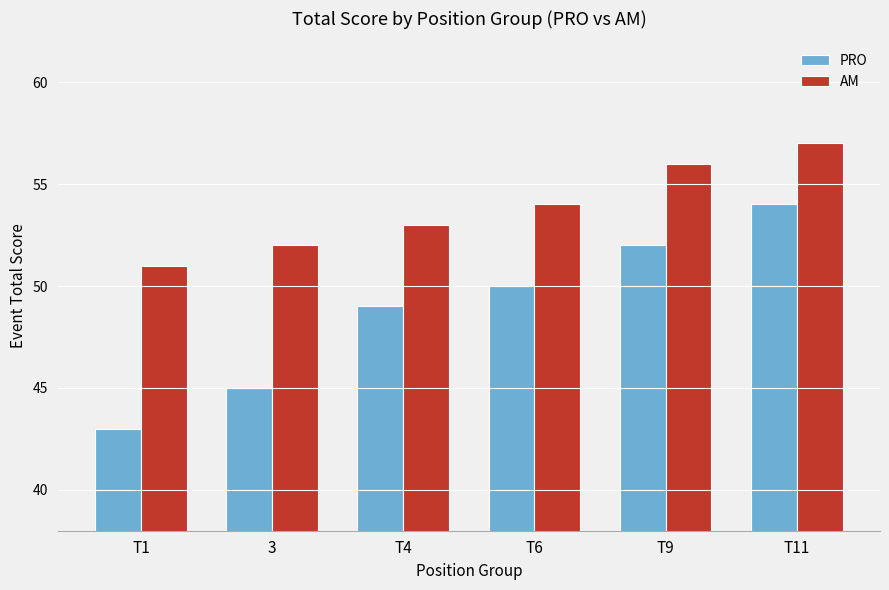

How many bars are there in total?

12